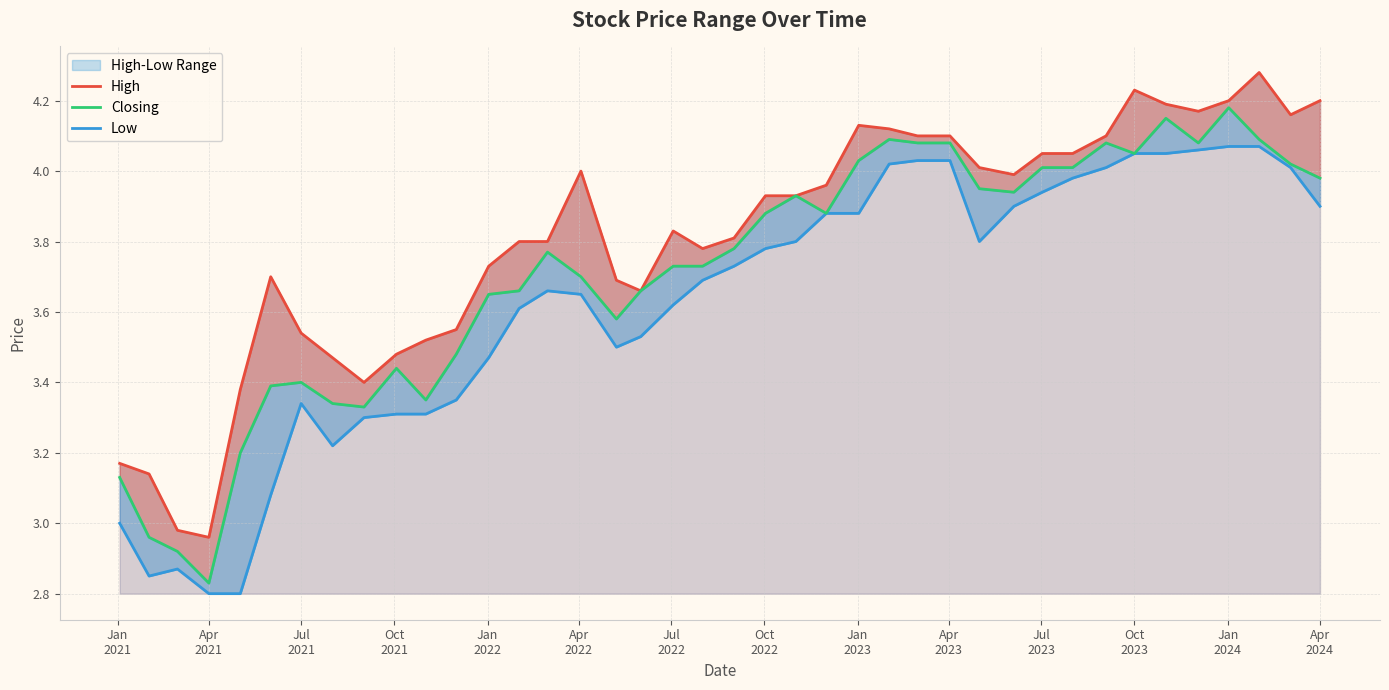

What is the minimum value shown in the chart?

2.8